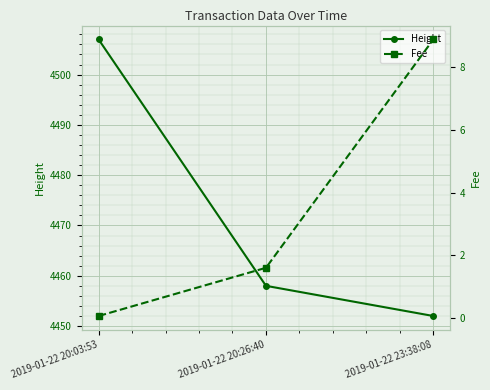

What is the minimum value for Height?

4452